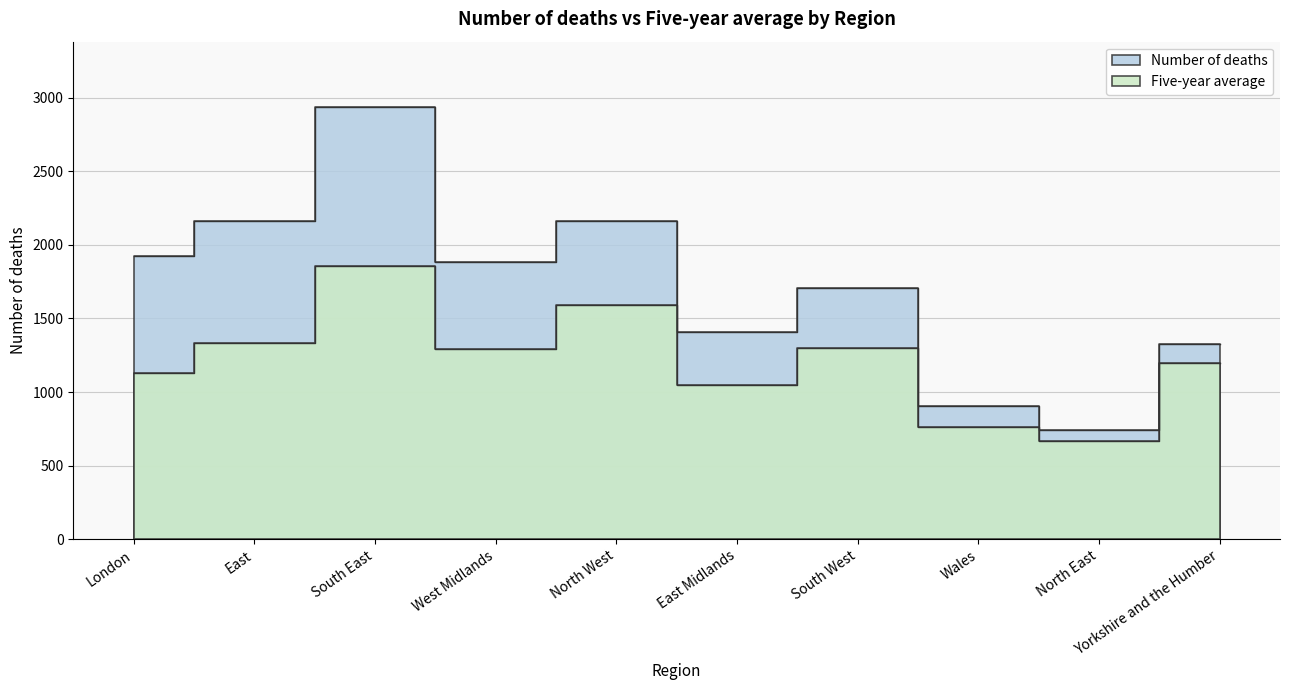

Is the value of Five-year average at East greater than the value of Number of deaths at Wales?

Yes